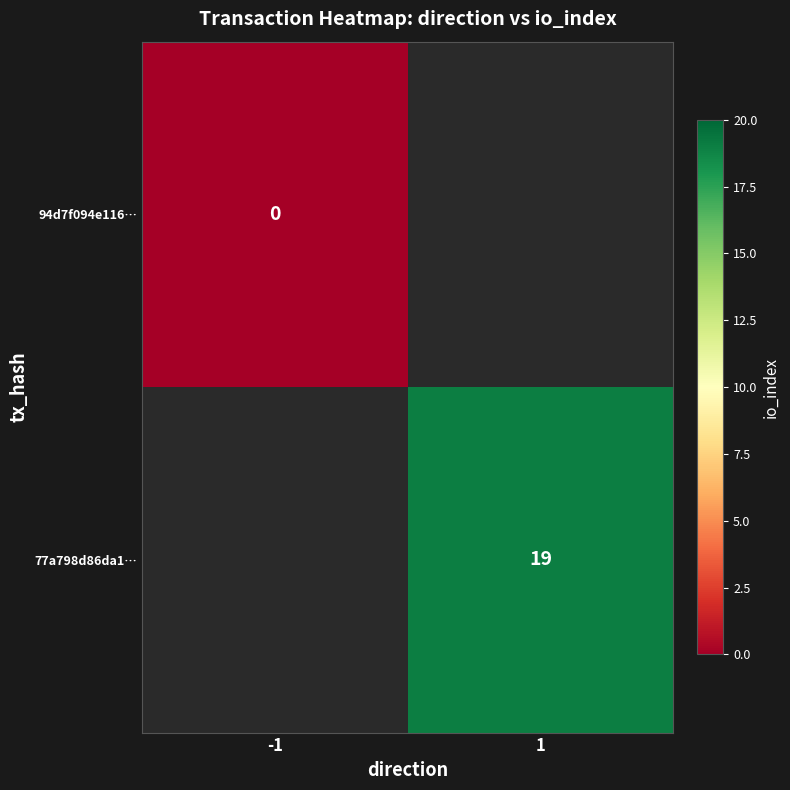

Is it true that 77a798d86da1… equals 19 at 1?

True